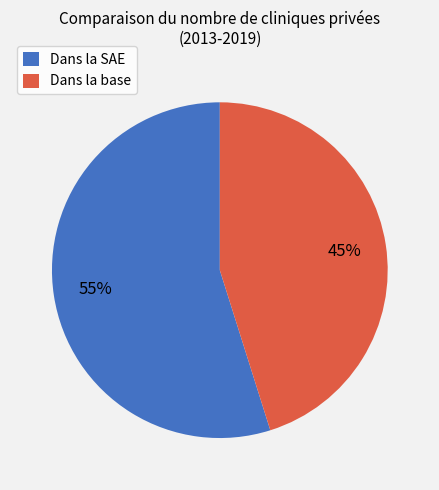

Between Dans la SAE and Dans la base, which is larger?

Dans la SAE